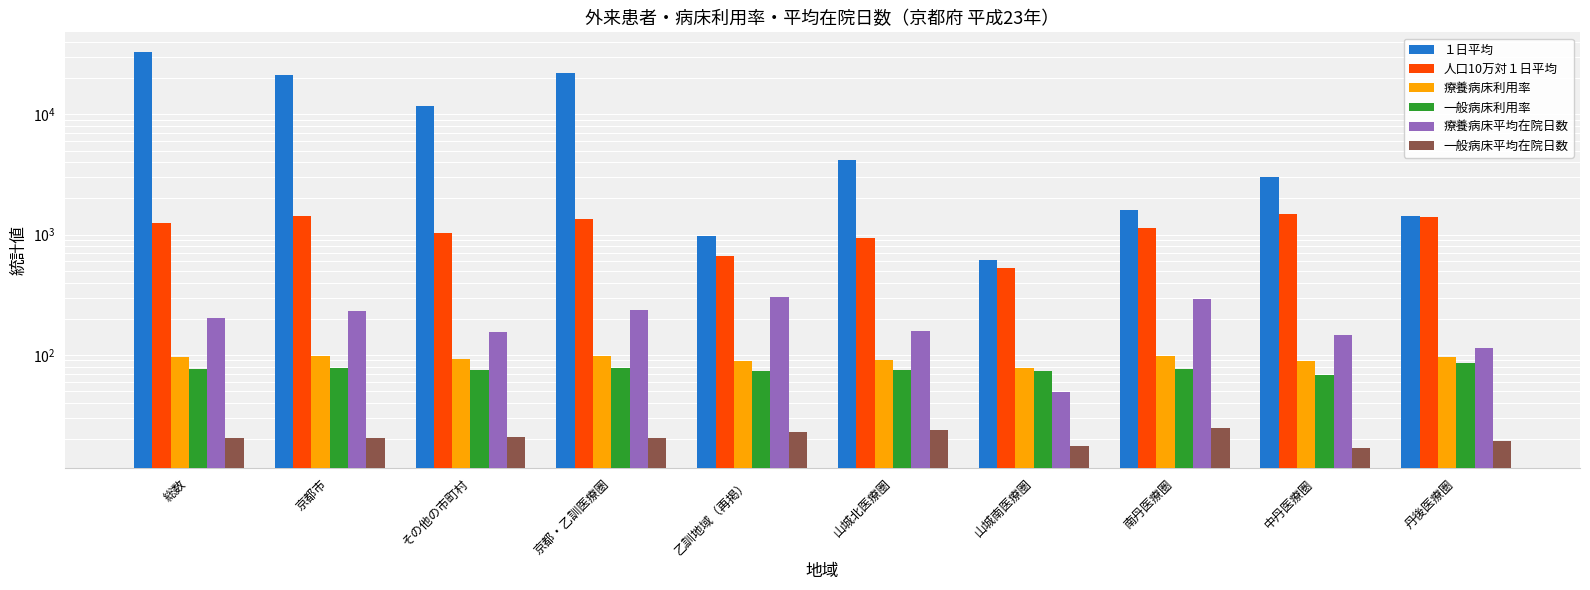

Is the value of 人口10万対１日平均 at 乙訓地域（再掲） greater than the value of 療養病床利用率 at 京都市?

Yes